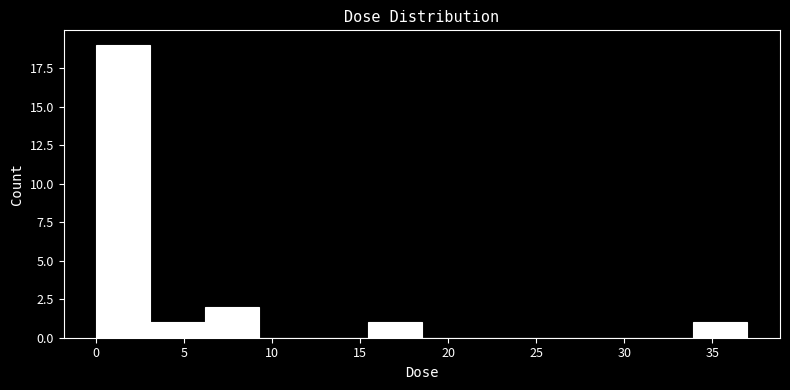

How tall is the bar that spans 6.0 to 9.5 on the x-axis? Neither the bar edges nor the heights are printed on the chart, so give them approximately, as read against the axes.

2